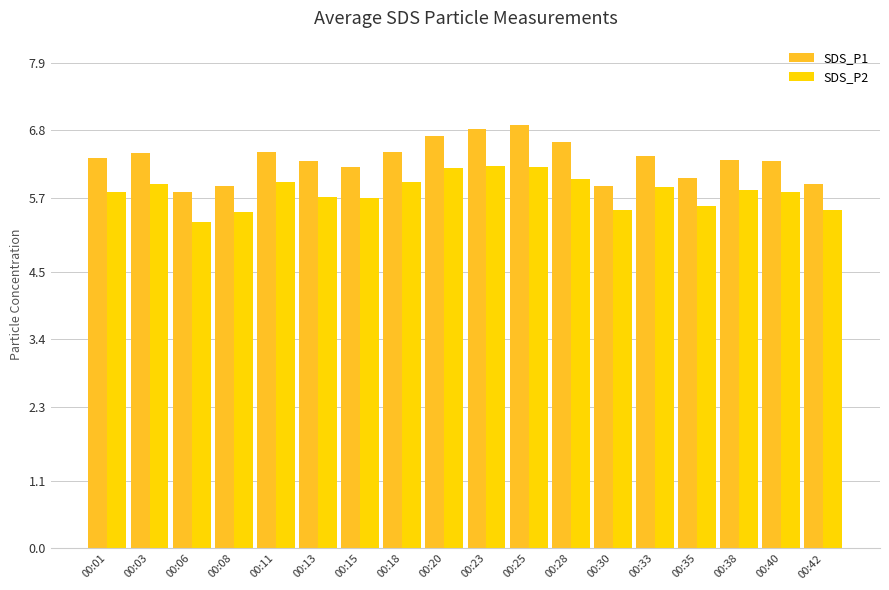

What is the difference between the second highest and second lowest values in the SDS_P1 series?

0.9